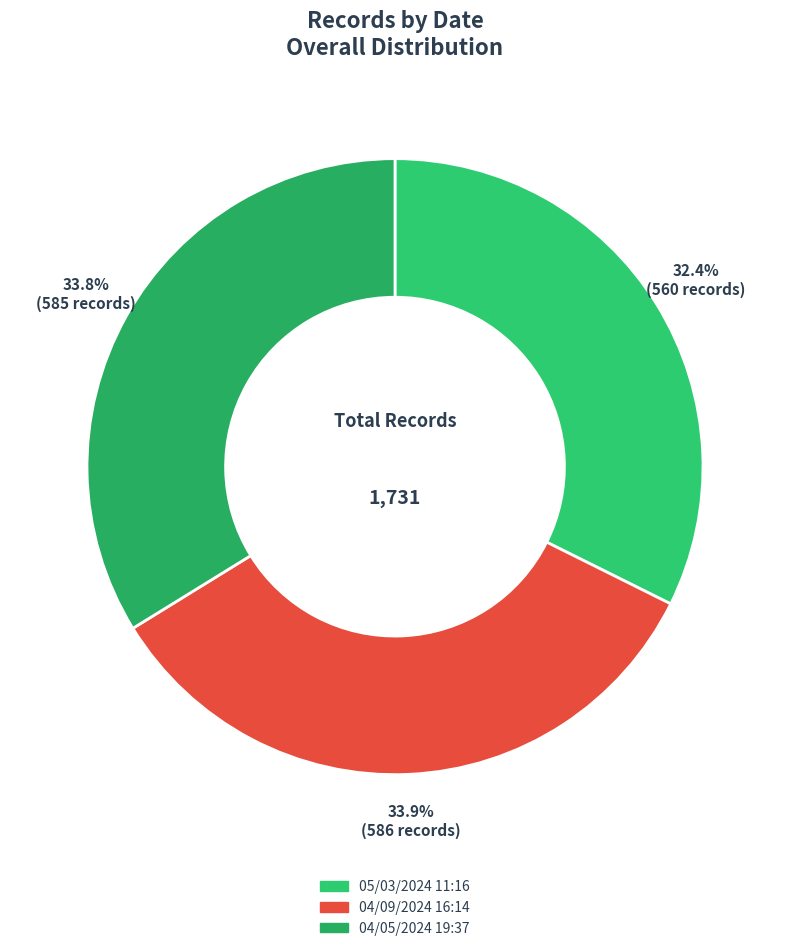

Which has a higher value, 04/05/2024 19:37 or 05/03/2024 11:16?

04/05/2024 19:37